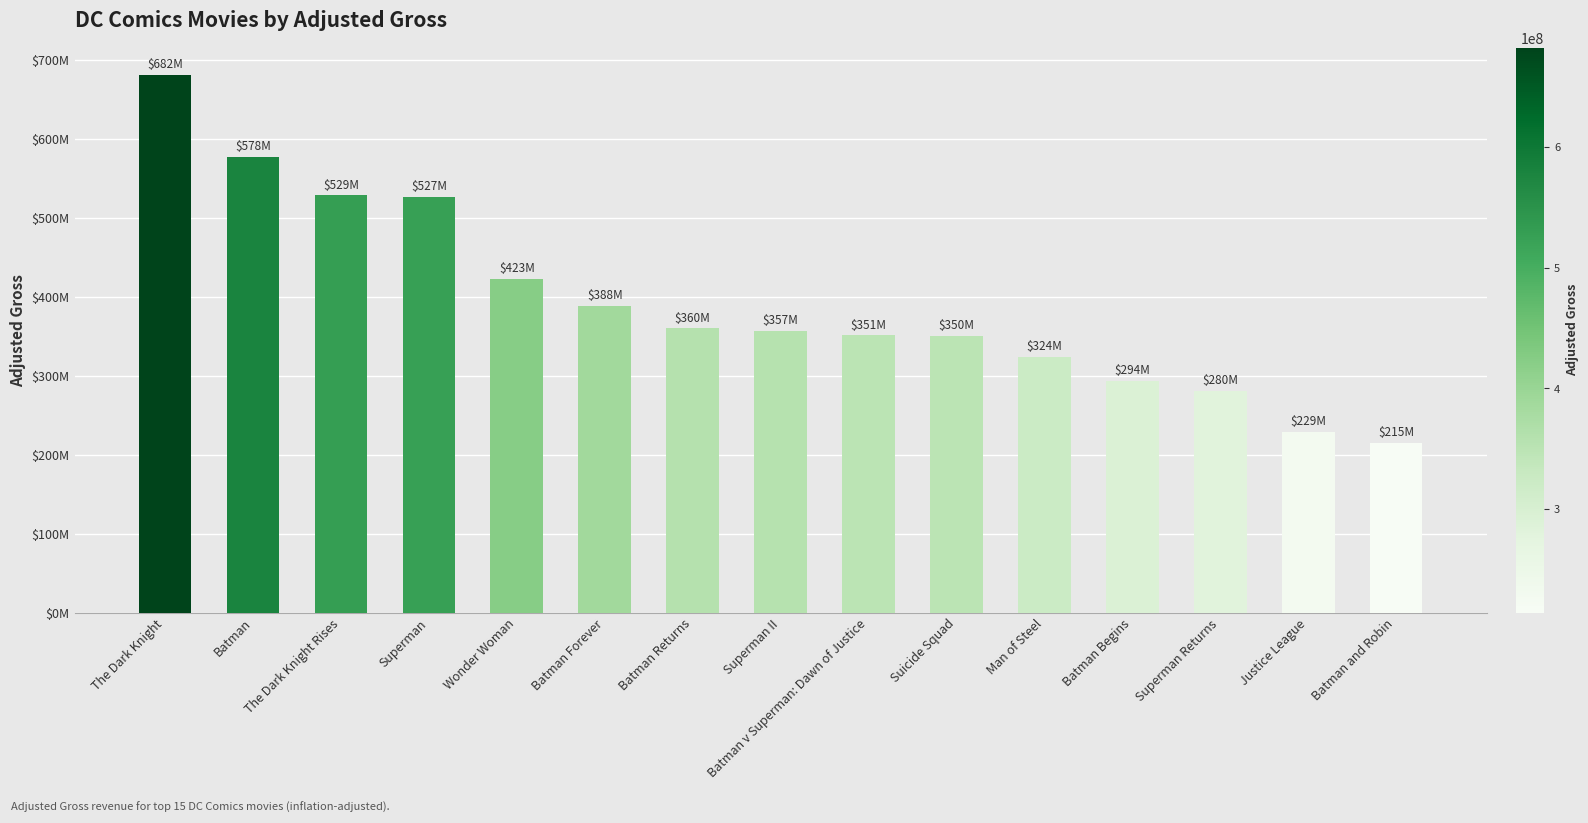

List the labels in order of value, smallest first.

Batman and Robin, Justice League, Superman Returns, Batman Begins, Man of Steel, Suicide Squad, Batman v Superman: Dawn of Justice, Superman II, Batman Returns, Batman Forever, Wonder Woman, Superman, The Dark Knight Rises, Batman, The Dark Knight